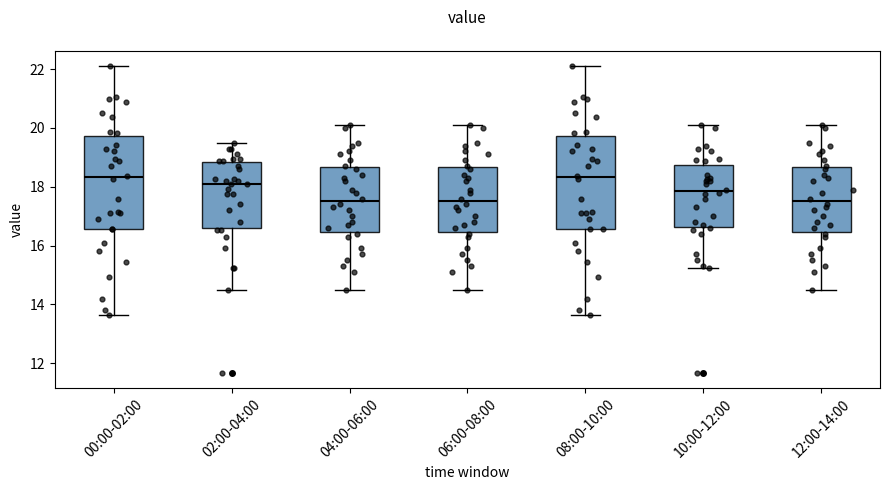

Where does the upper whisker of the box for 10:00-12:00 end on the y-axis? The values are not printed on the chart, so give them approximately, as read against the axis.

20.2